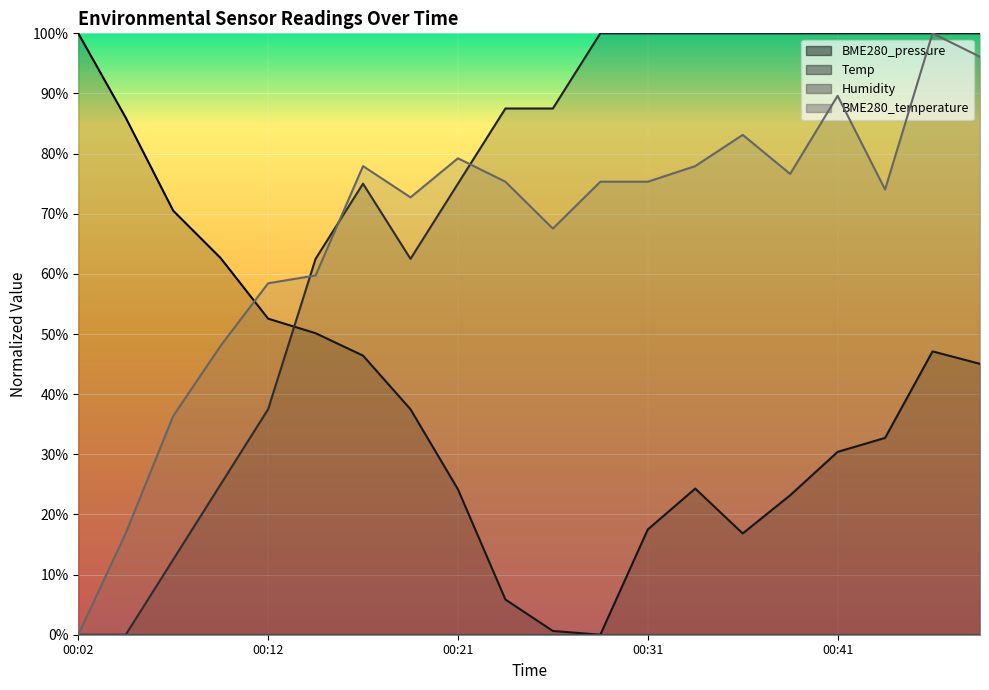

At how many categories does at least one series exceed 14?

20